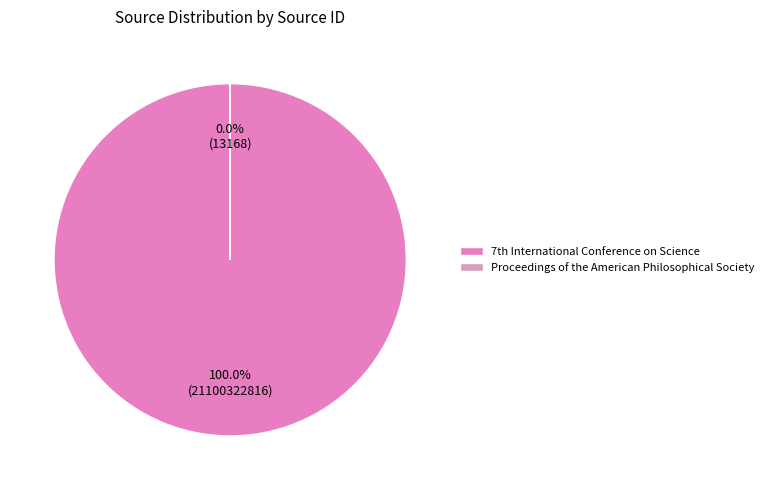

Which slice is the smallest?

Proceedings of the American Philosophical Society